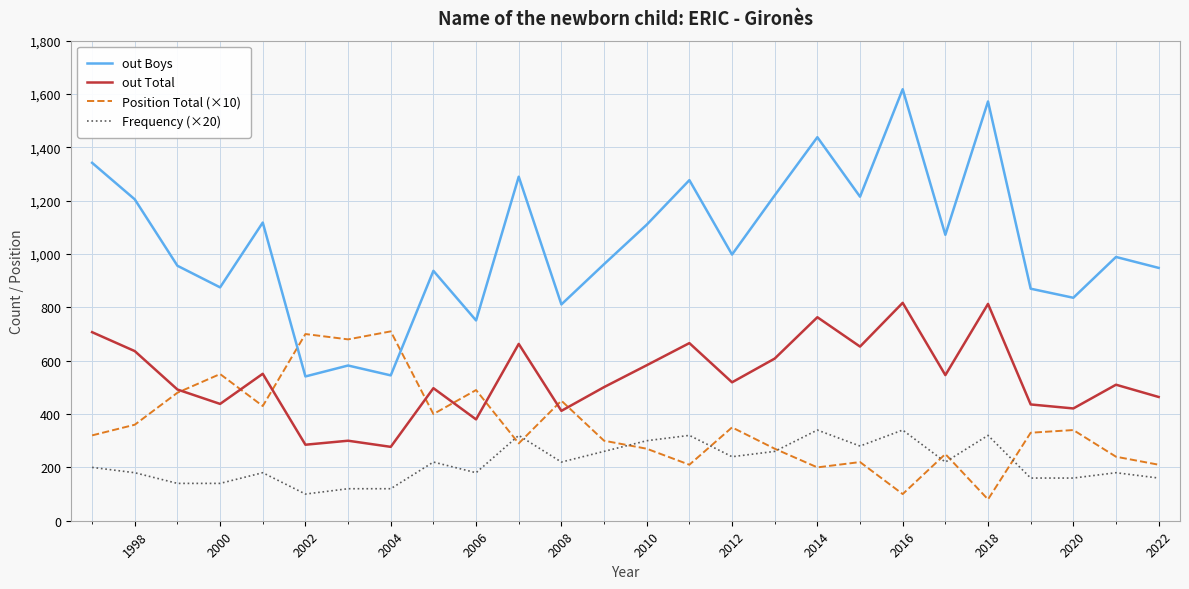

Which series has the largest total across all categories?

out Boys